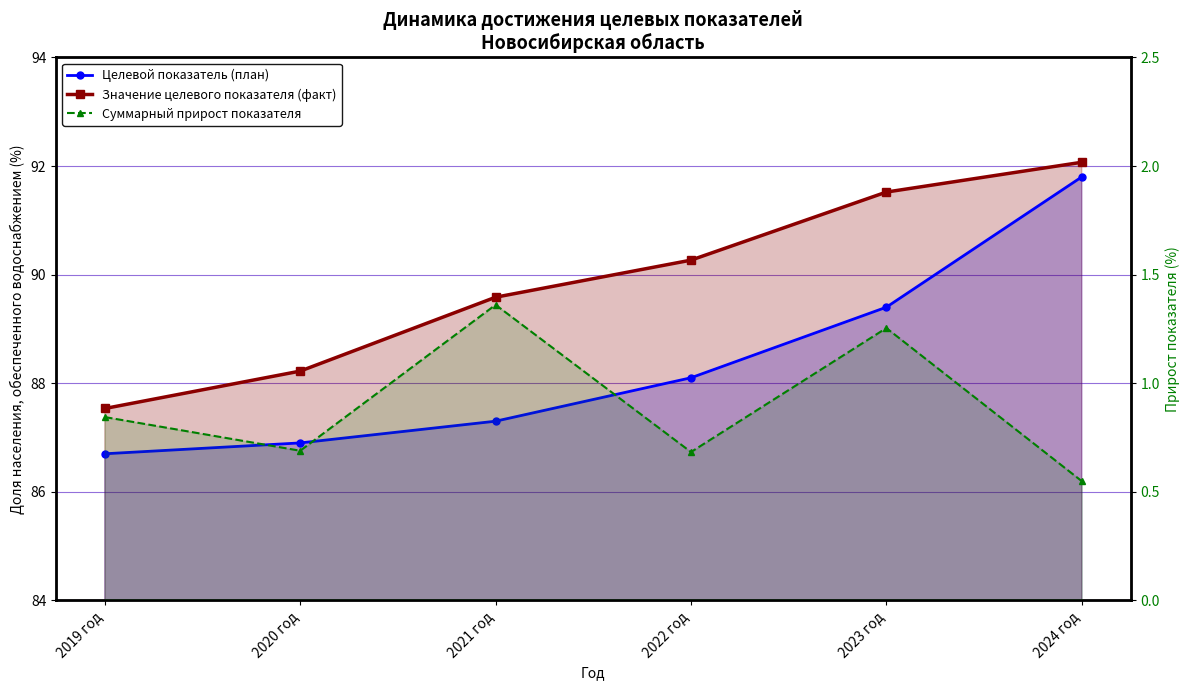

List the labels in order of Целевой показатель (план) value, largest first.

2024 год, 2023 год, 2022 год, 2021 год, 2020 год, 2019 год